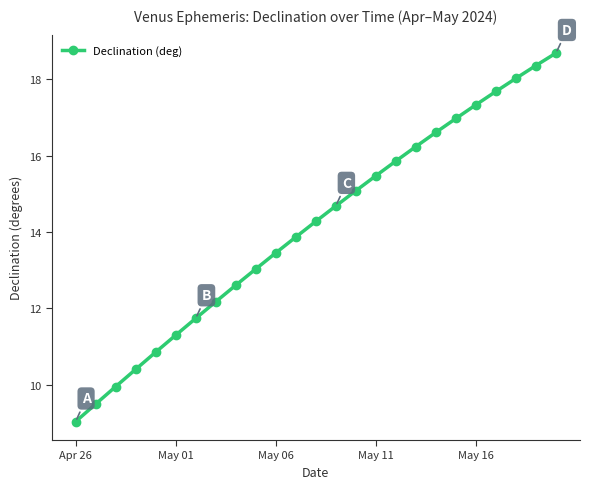

What is the value of the 14th point from the left?

14.7